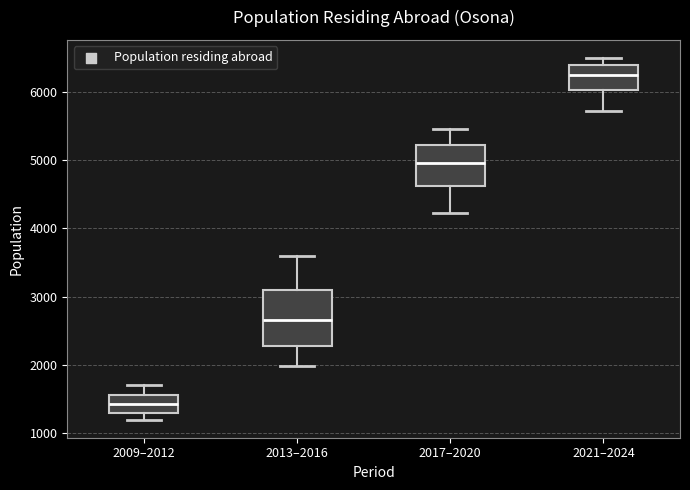

Where does the upper whisker of the box for 2017–2020 end on the y-axis? The values are not printed on the chart, so give them approximately, as read against the axis.

5500